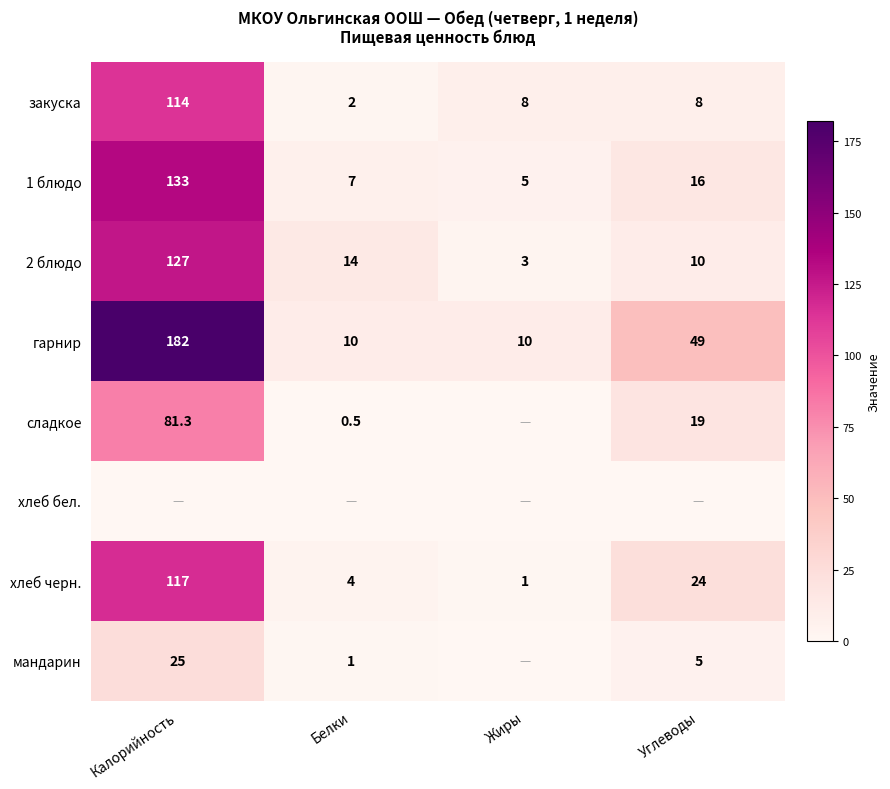

Where does the хлеб черн. series first go above 24?

Калорийность